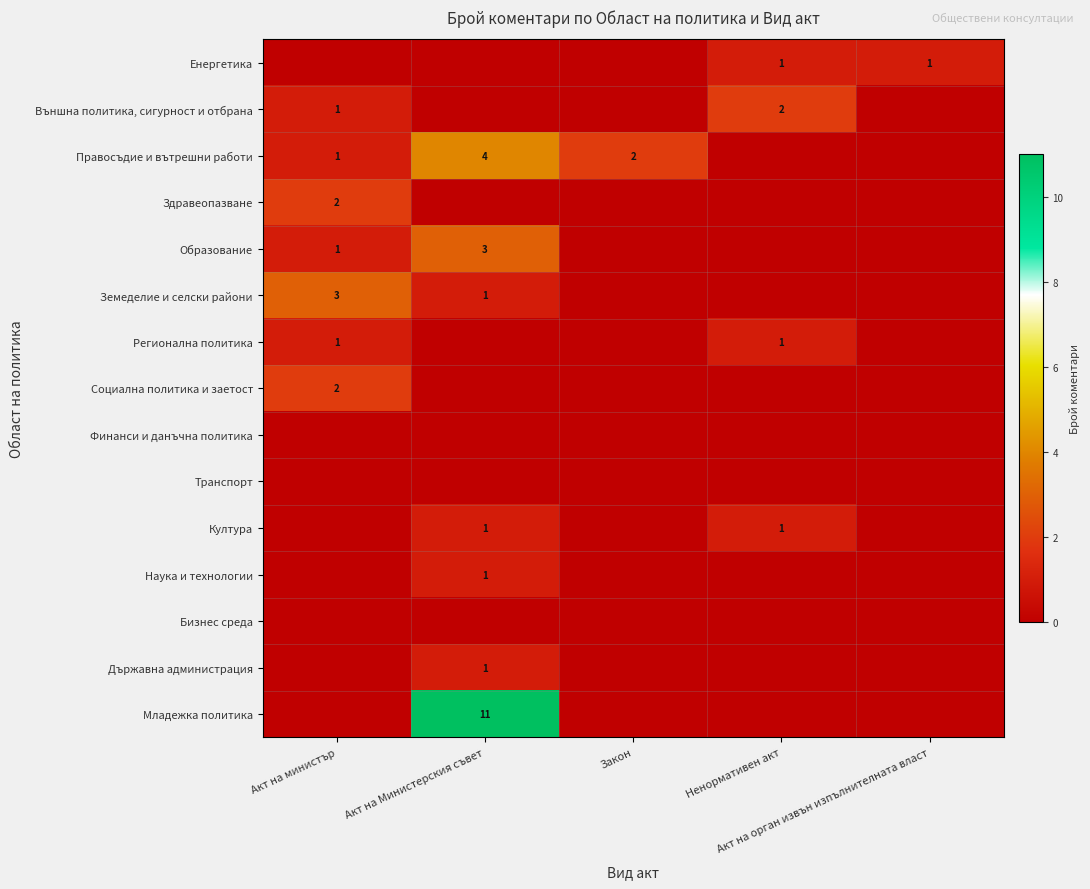

How many values in Социална политика и заетост are above zero?

1